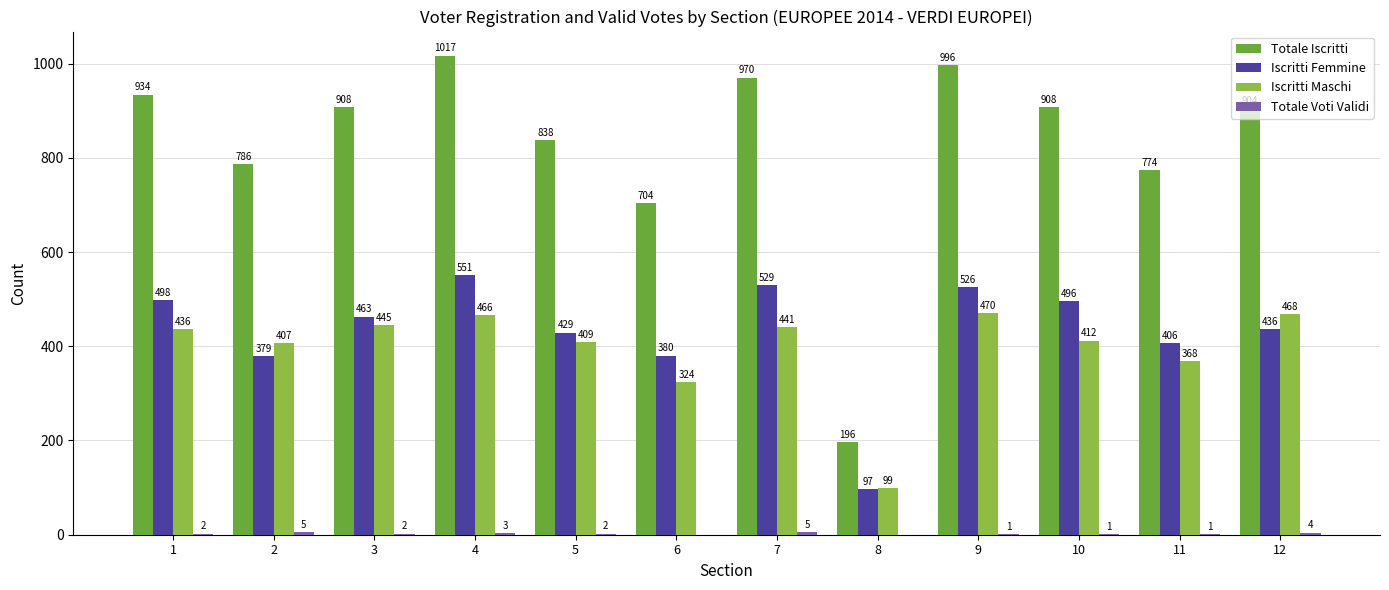

Are the bars grouped side by side (vs. stacked)?

Yes